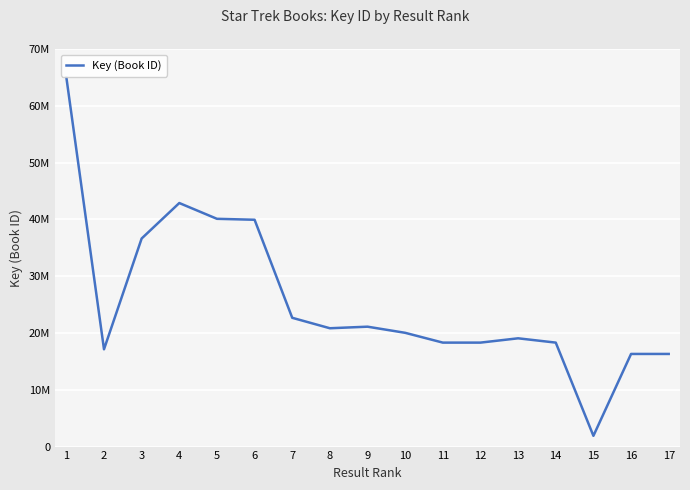

Is this an area chart (filled region under the line)?

No